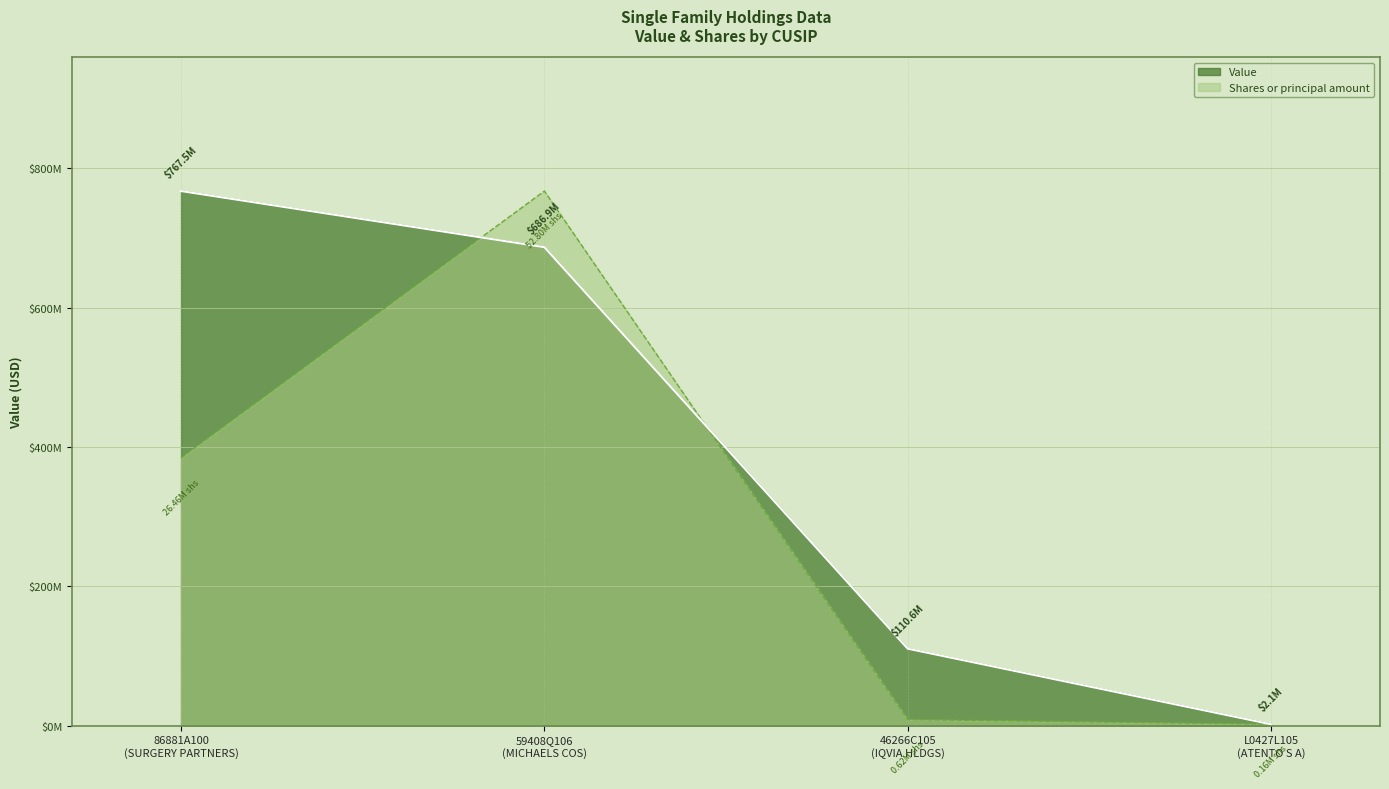

What is the label of the 3rd point from the right?

59408Q106 (MICHAELS COS)